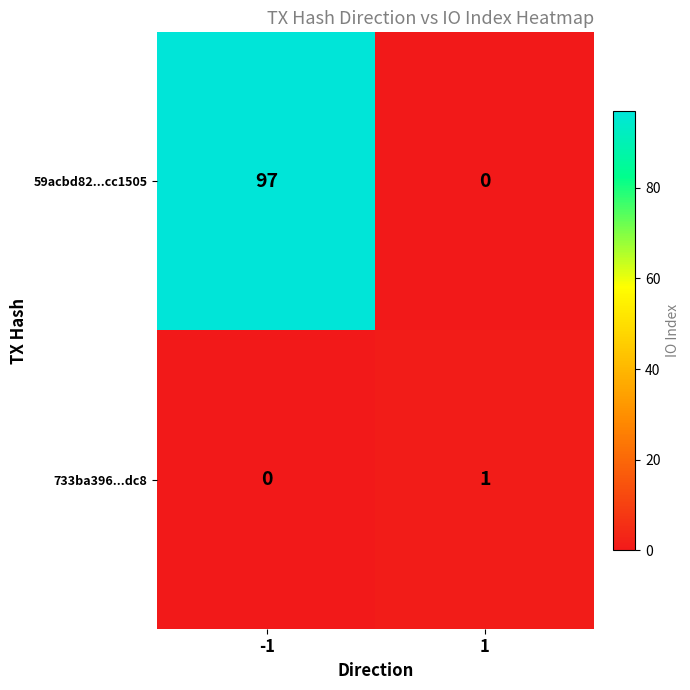

How many positive values does the 59acbd82...cc1505 series have?

1